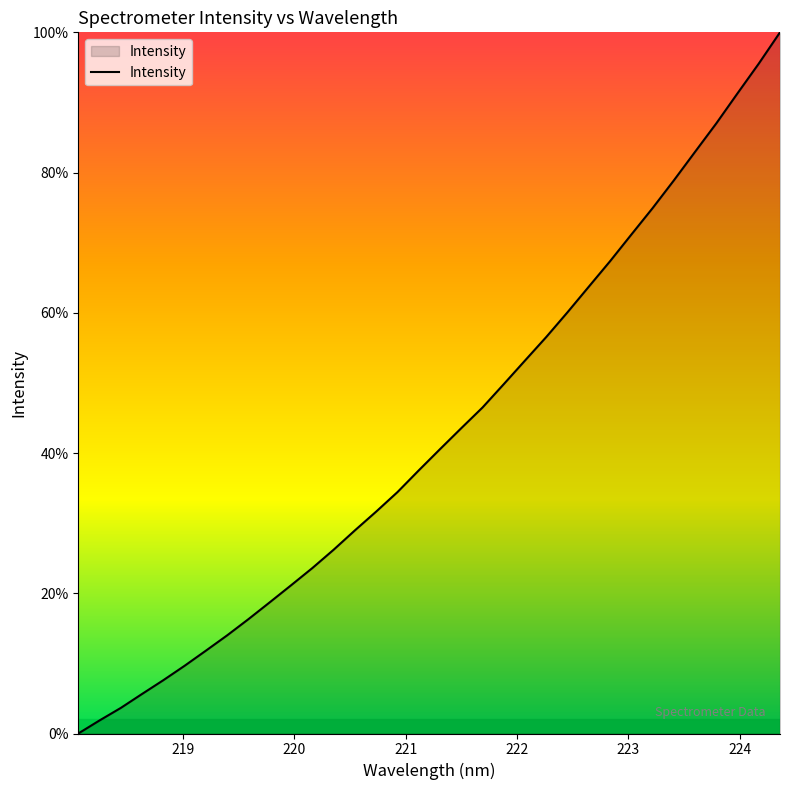

What is the difference between the maximum and minimum values?

100.0